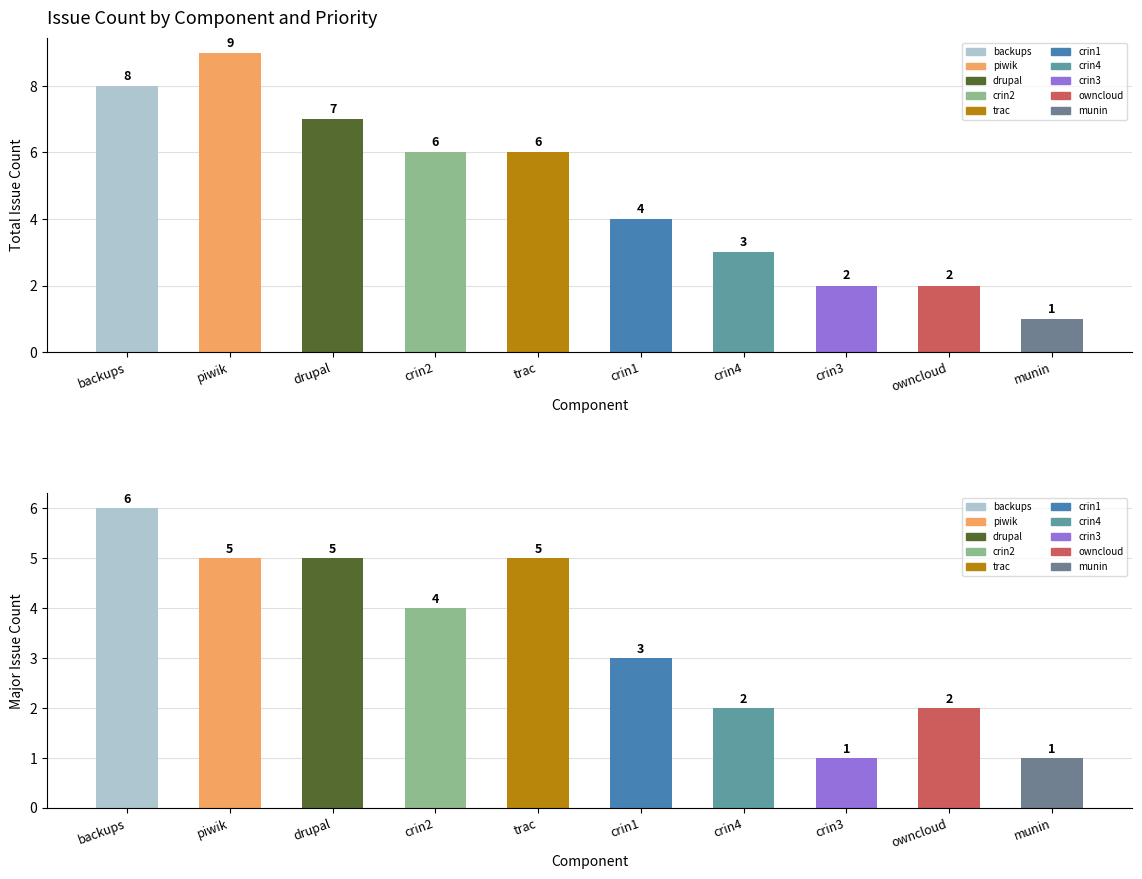

Where does the Total Issues series first go above 6?

backups